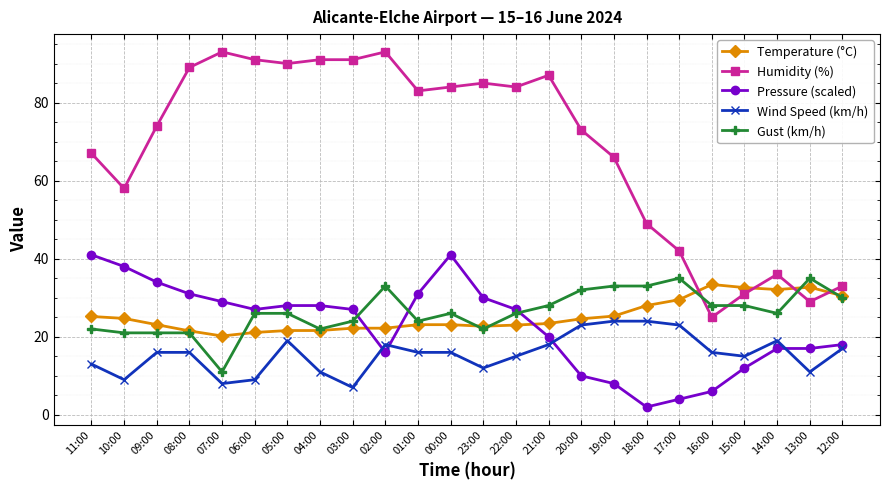

Which series has the largest range (max minus min)?

Humidity (%)